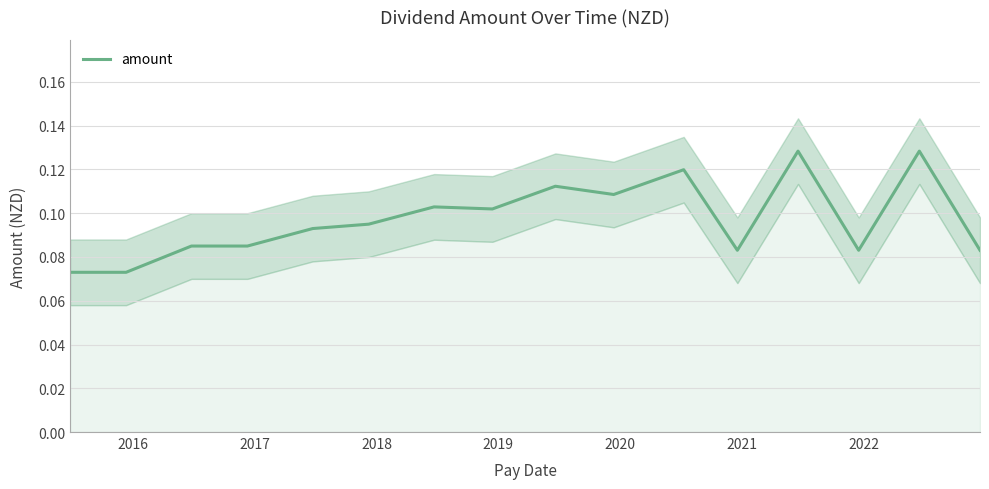

What is the difference between the maximum and minimum values?

0.1